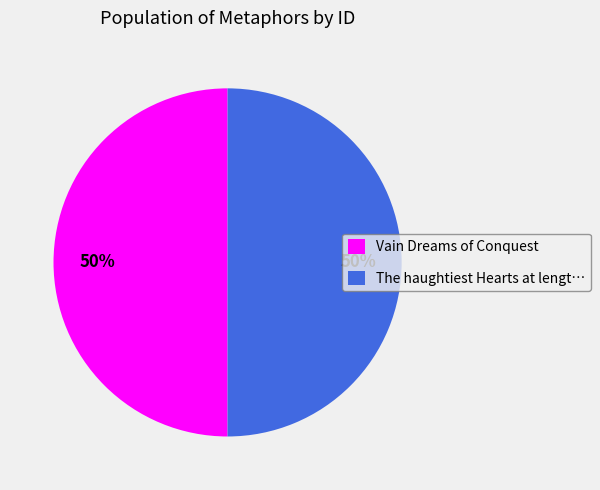

Combined, do Vain Dreams of Conquest and The haughtiest Hearts at lengt… account for over 50%?

Yes